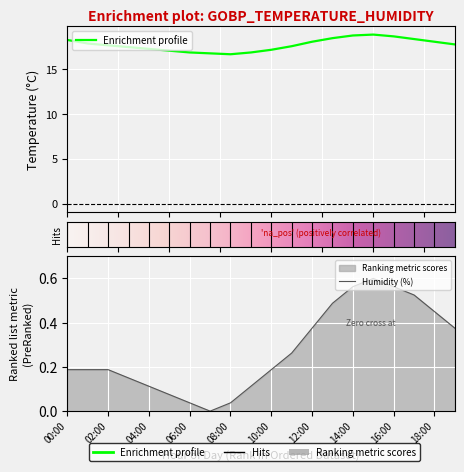

True or false: temperature has more than 1 points higher than both neighbors.

False